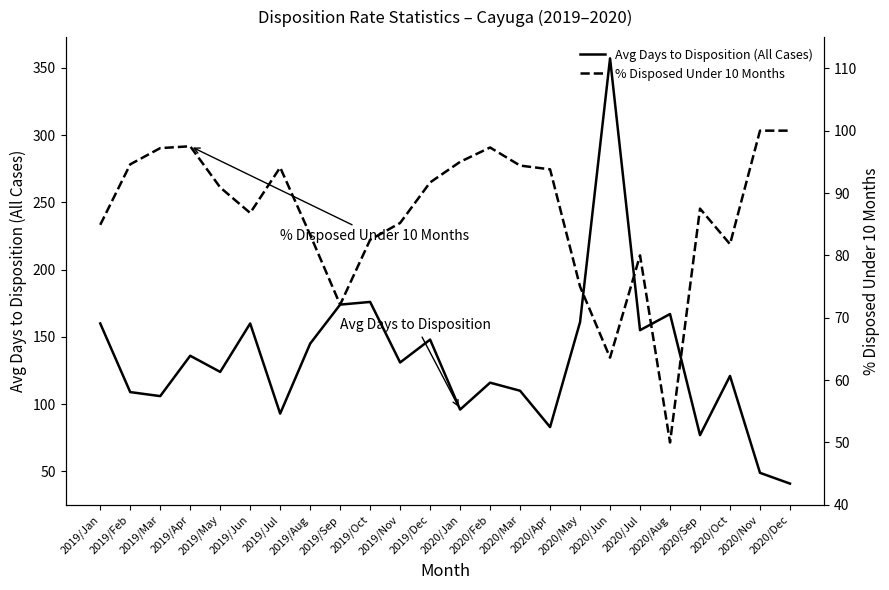

What is the average value of the % Disposed Under 10 Months series?

86.6